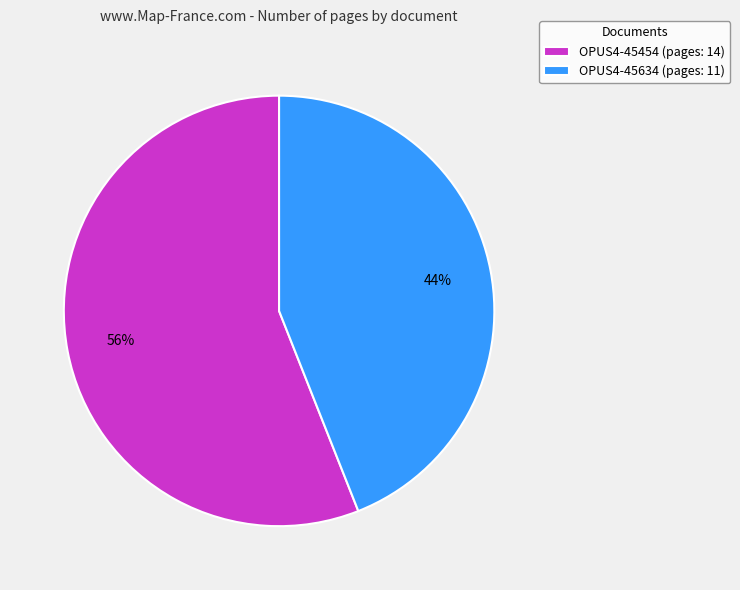

Do OPUS4-45634 (pages: 11) and OPUS4-45454 (pages: 14) together represent more than half of the pie?

Yes